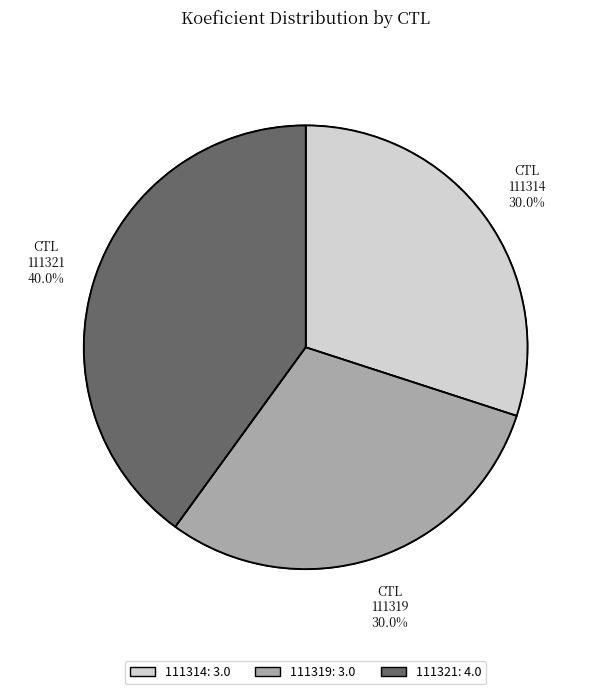

How many slices are in this pie chart?

3